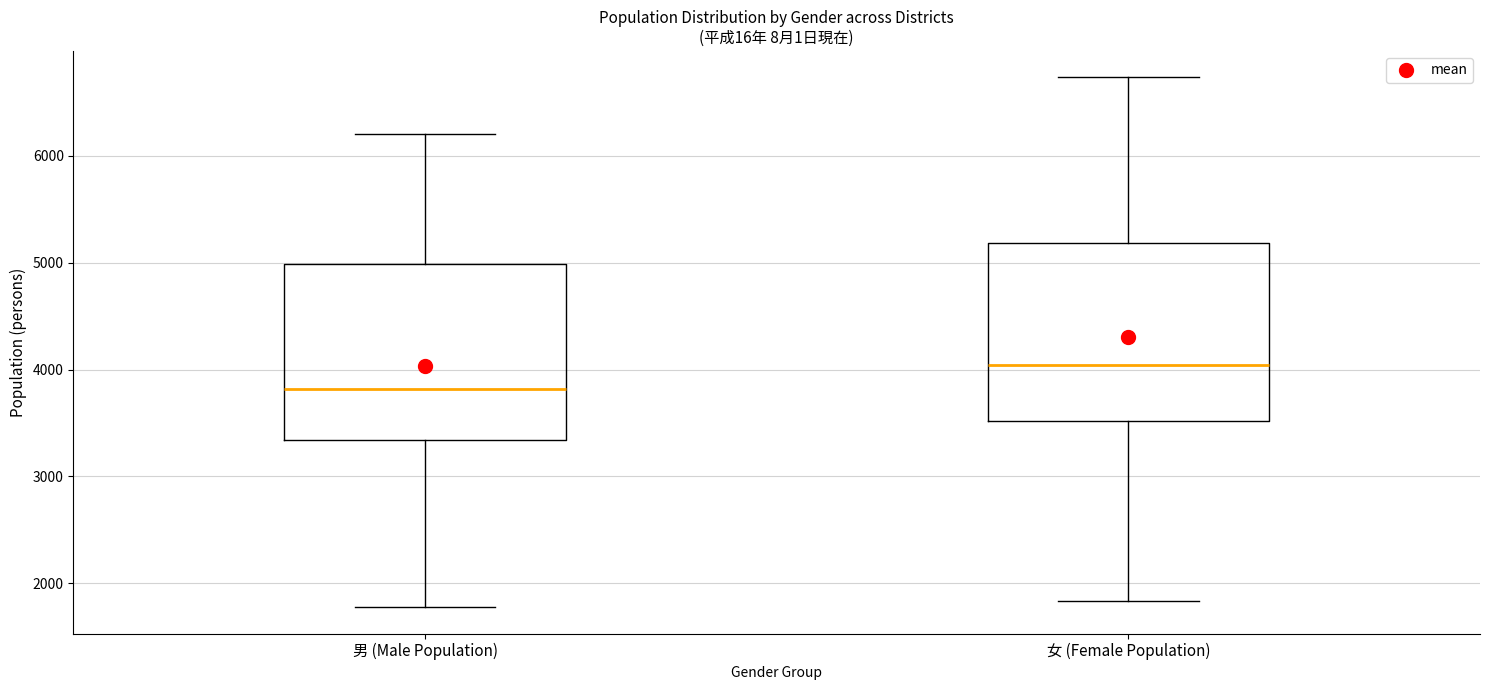

Where does the median line of the box for 女 (Female Population) sit on the y-axis? The values are not printed on the chart, so give them approximately, as read against the axis.

4000